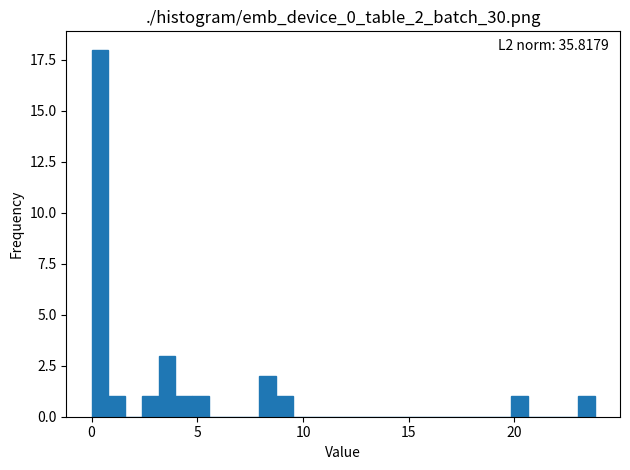

Read against the x-axis, roughly where is the centre of the tallest bar?

0.5